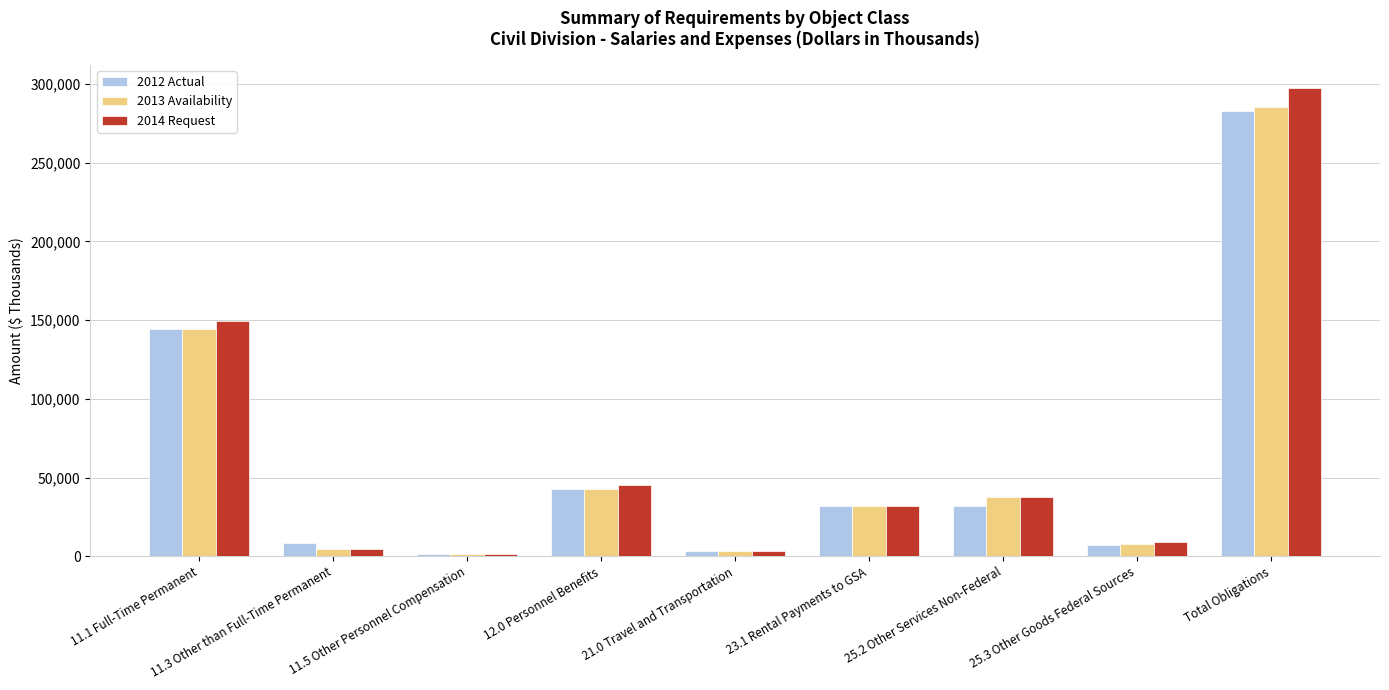

Which series changed the most between 21.0 Travel and Transportation and 25.3 Other Goods Federal Sources?

2014 Request